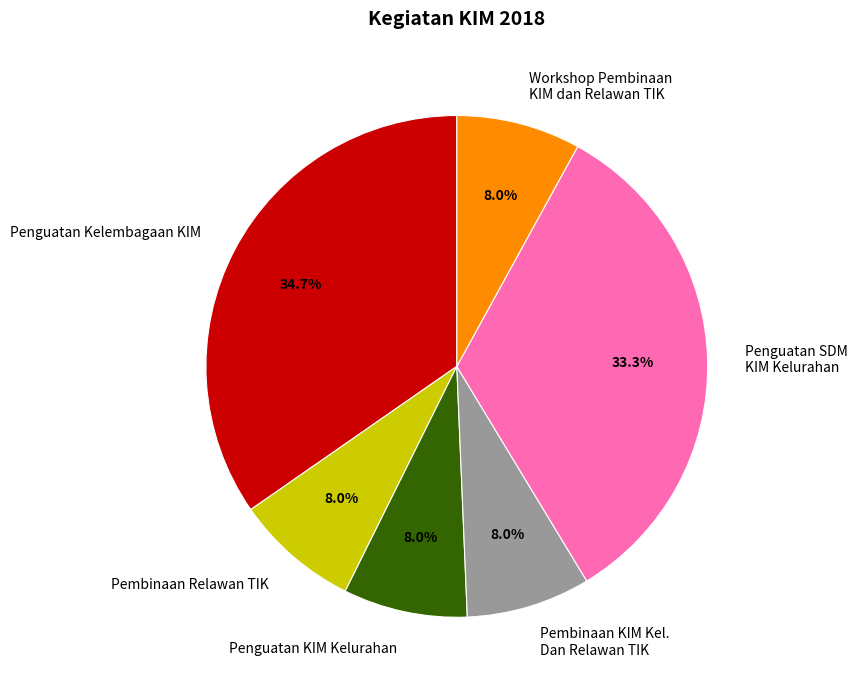

To the nearest percent, what percentage of the pie is Penguatan SDM KIM Kelurahan?

33%